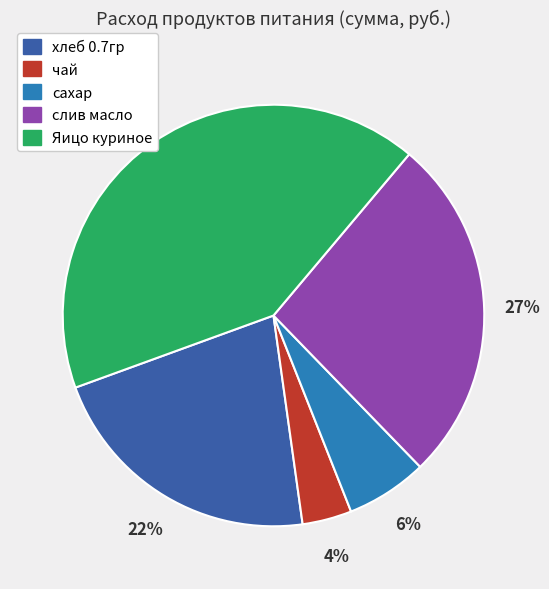

To the nearest percent, what is the difference between the largest and smallest slice percentages?

38%